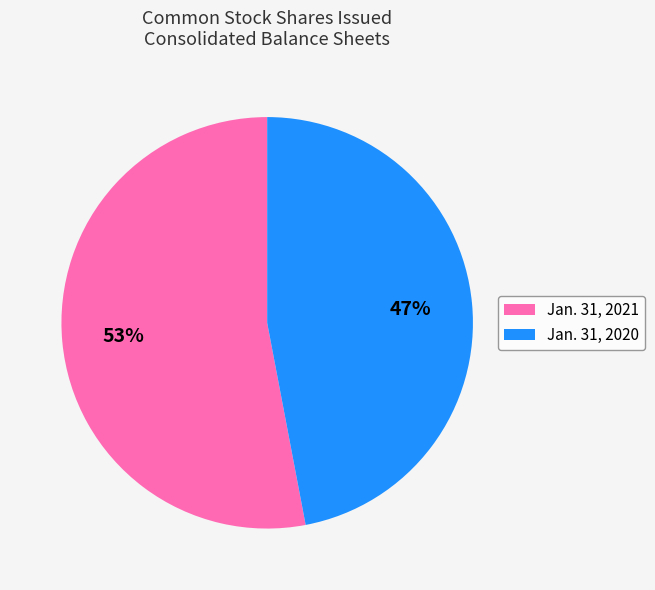

To the nearest percent, what is the difference between the largest and smallest slice percentages?

6%